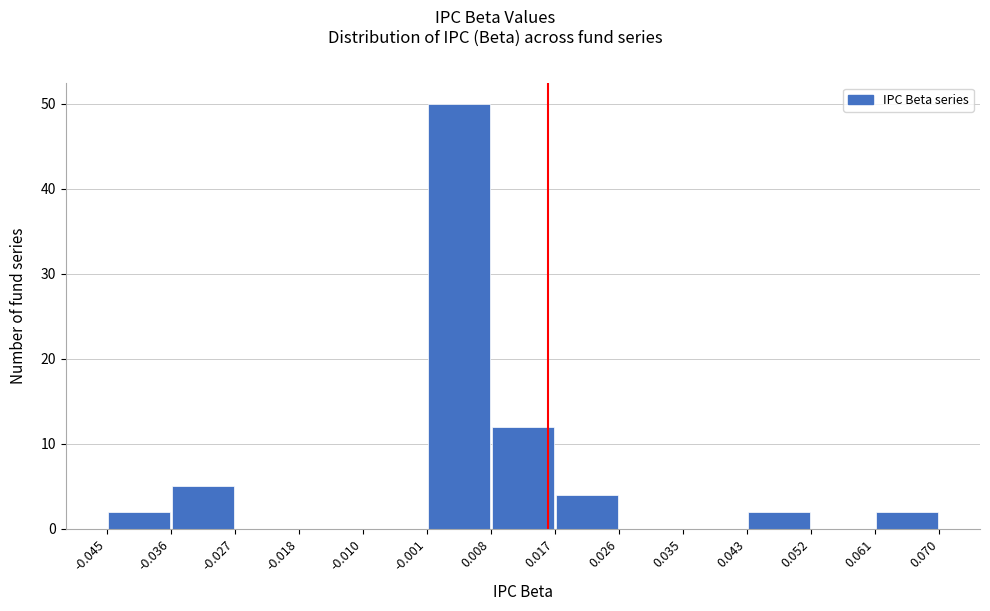

How tall is the bar that spans 0.017 to 0.026 on the x-axis? The values are not printed on the chart, so give them approximately, as read against the axis.

4